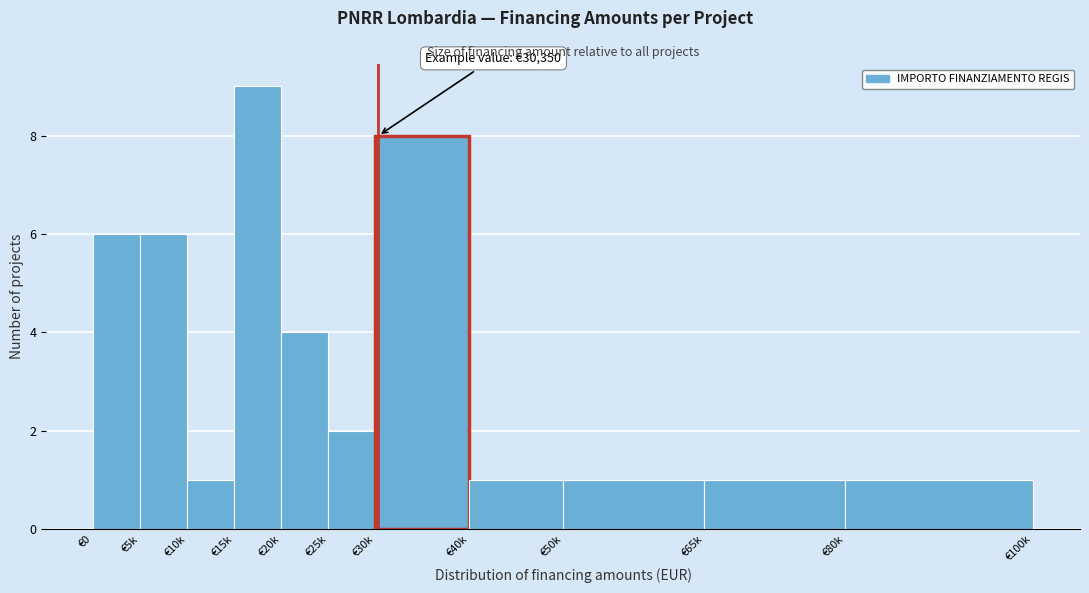

Reading left to right, list all the values displayed in this chart.

6	6	1	9	4	2	8	1	1	1	1